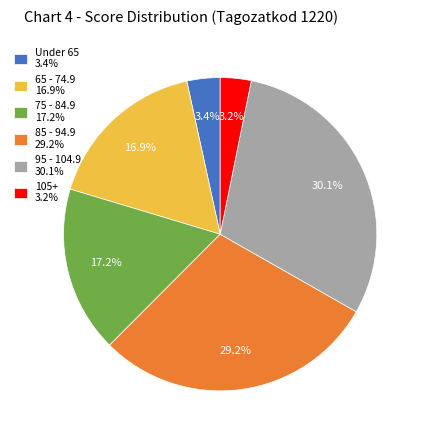

Which category has the biggest portion of the pie?

95 - 104.9 30.1%